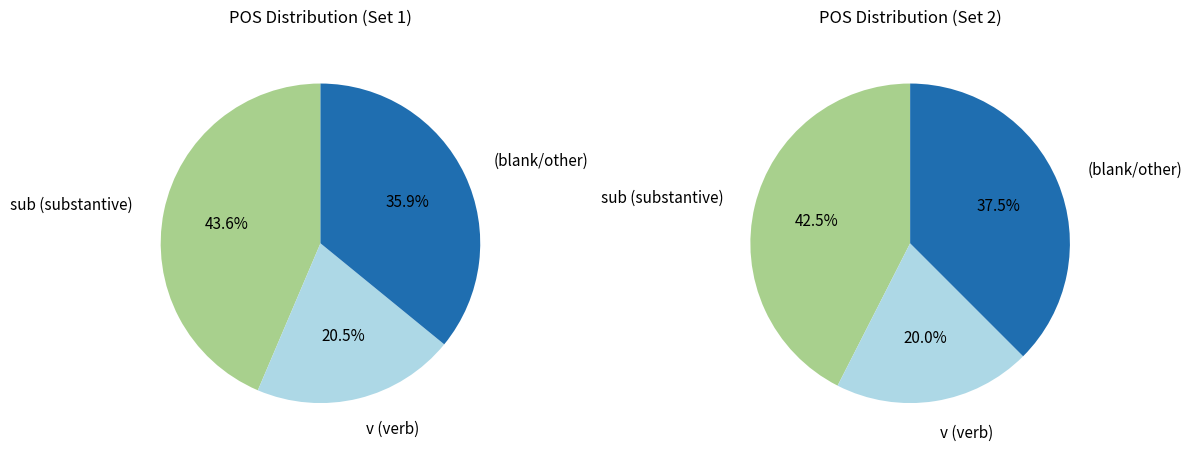

Is there any slice that represents more than half of the pie?

No